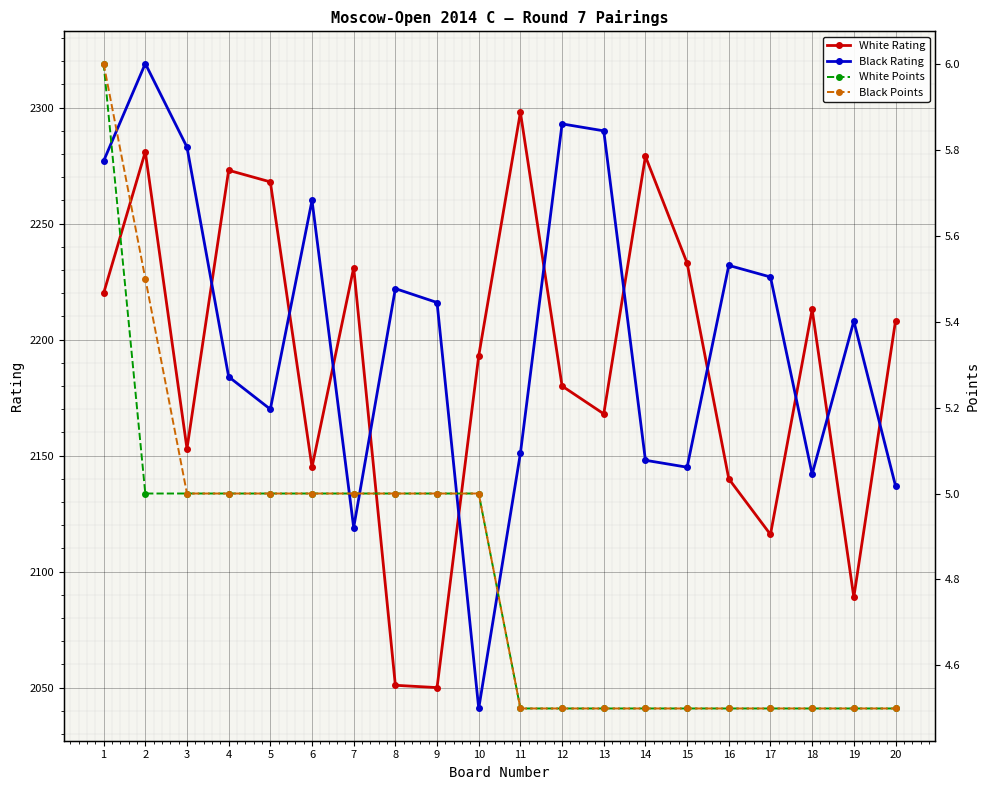

Which series has the largest total across all categories?

Black Rating